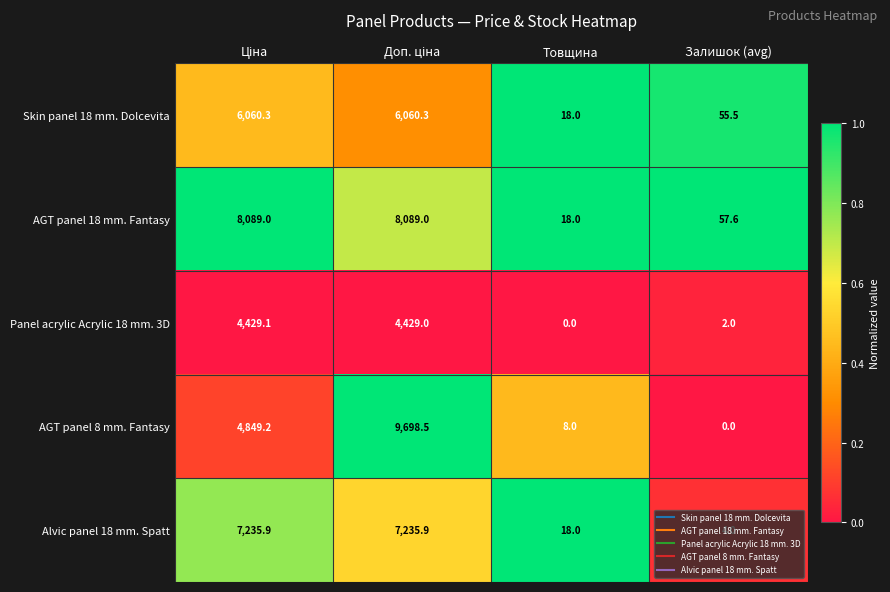

What is the total value across all series at Товщина?

62.0